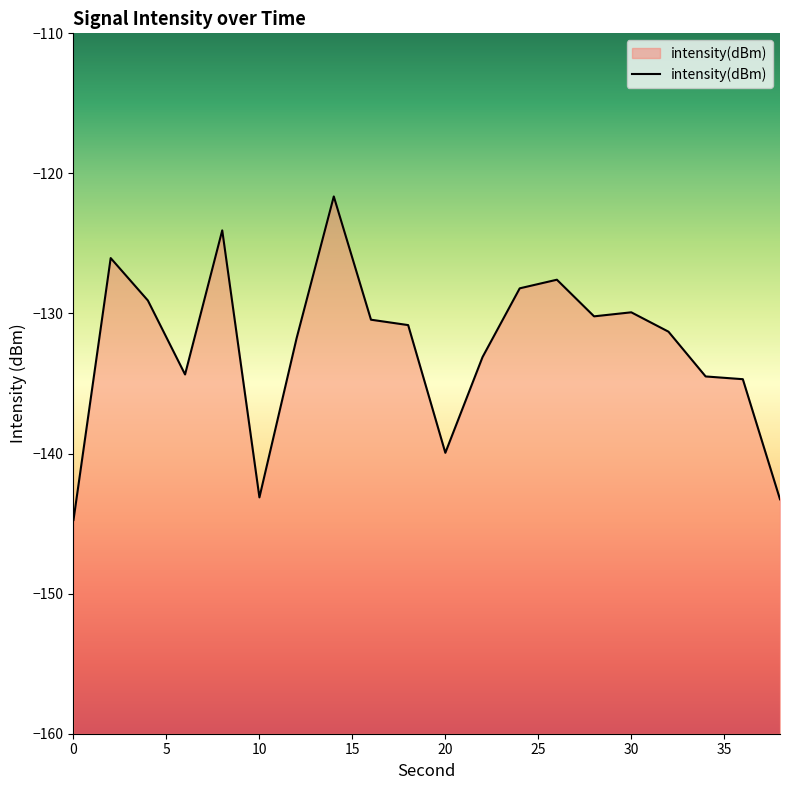

How many lines are shown in the chart?

1